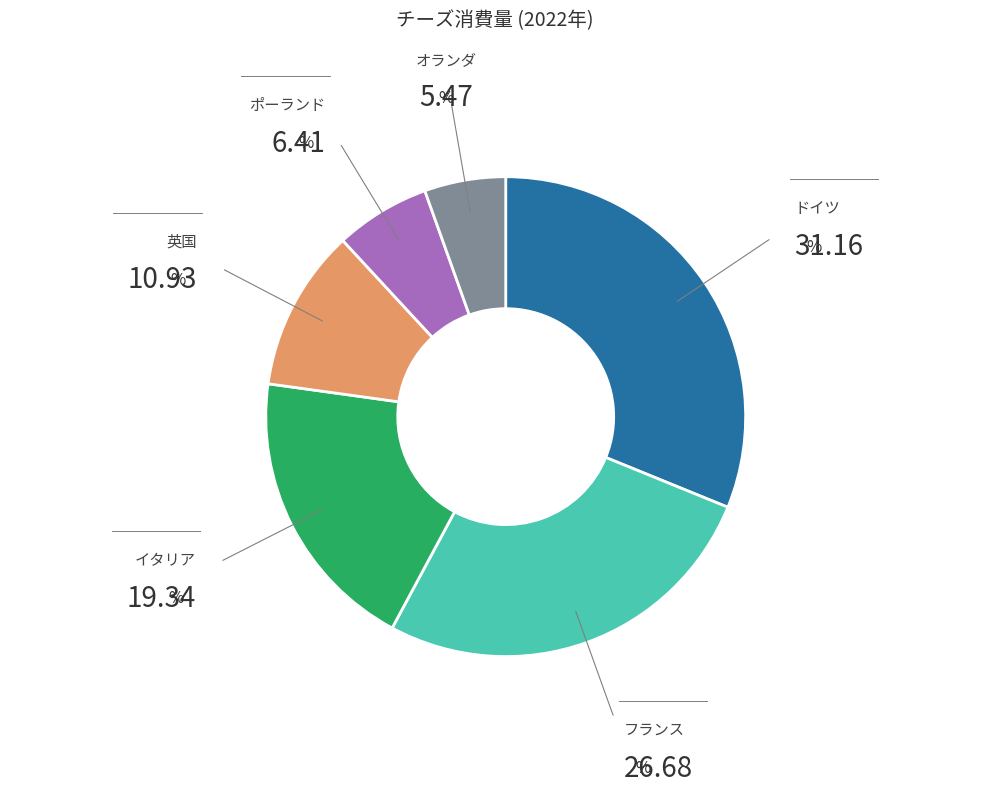

Is there any slice that represents more than half of the pie?

No